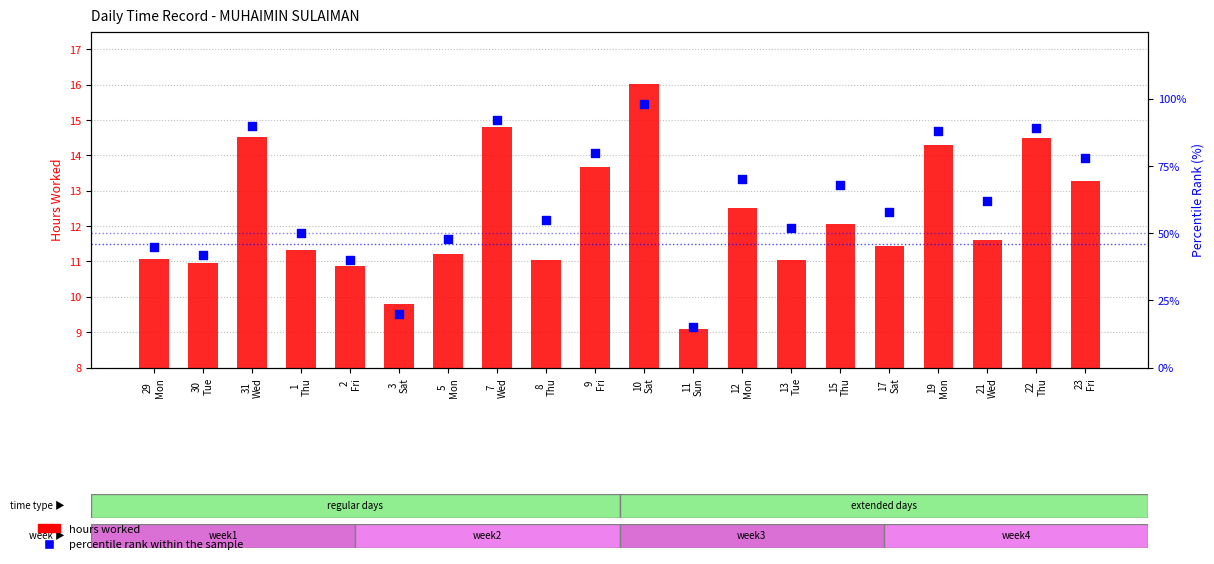

Which series has the widest spread of Y values?

percentile rank within the sample